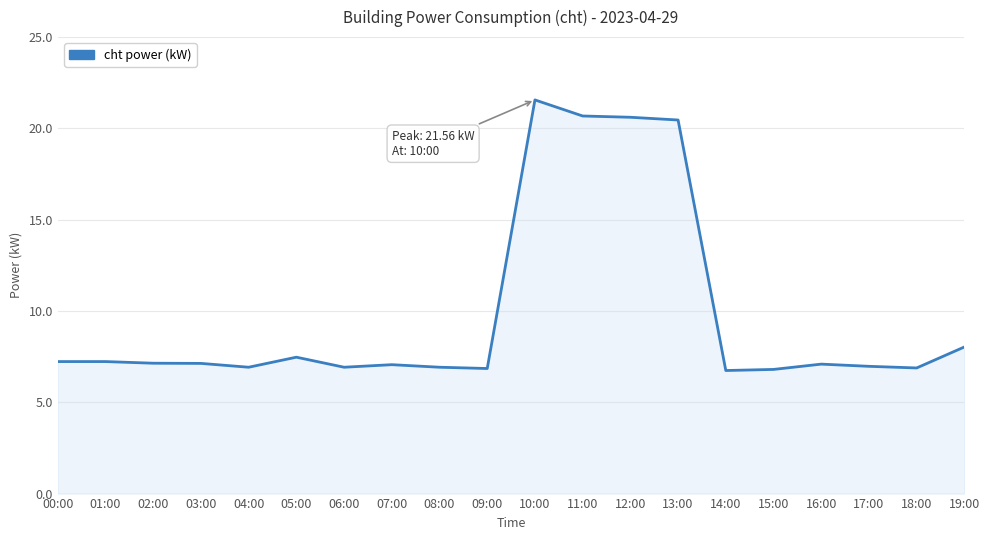

The chart shows a value of 7.0 at 17:00. True or false?

True